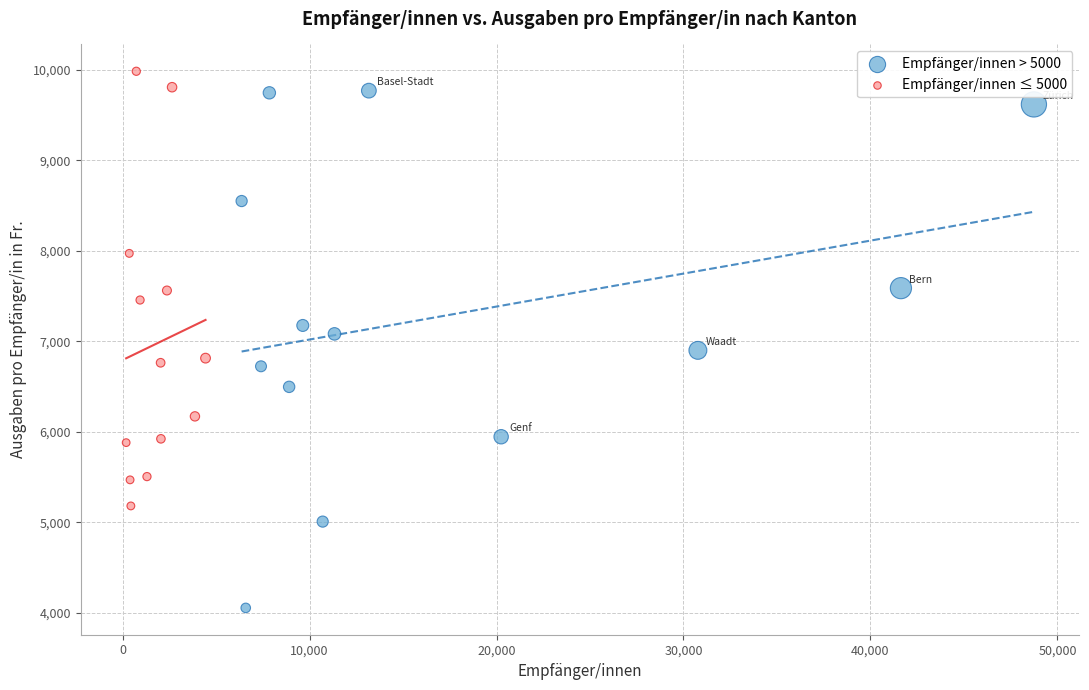

Which series has the widest spread of Y values?

Empfänger/innen > 5000